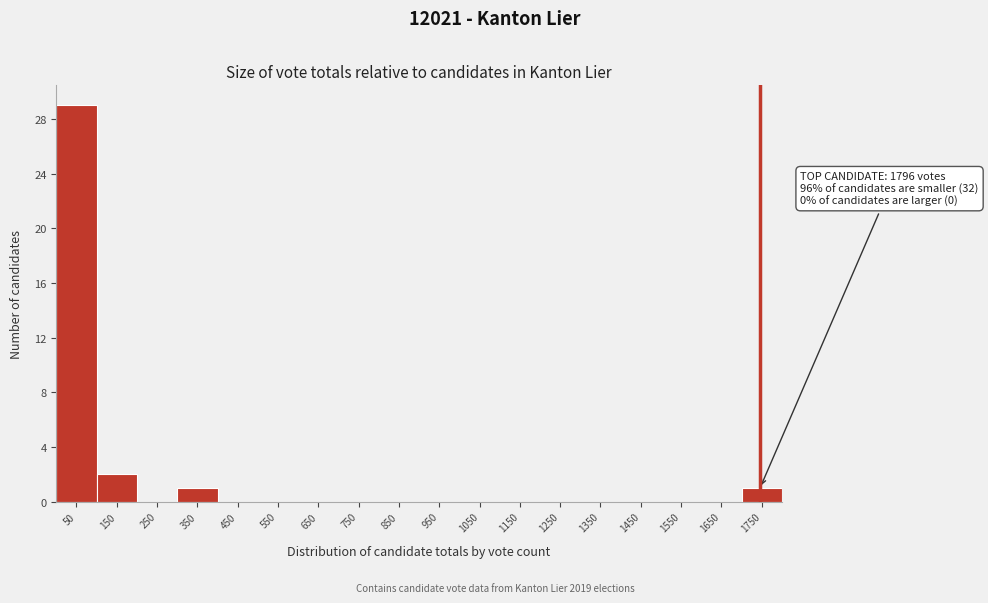

Reading left to right, extract all data points from this chart.

50=29	150=2	250=0	350=1	450=0	550=0	650=0	750=0	850=0	950=0	1050=0	1150=0	1250=0	1350=0	1450=0	1550=0	1650=0	1750=1